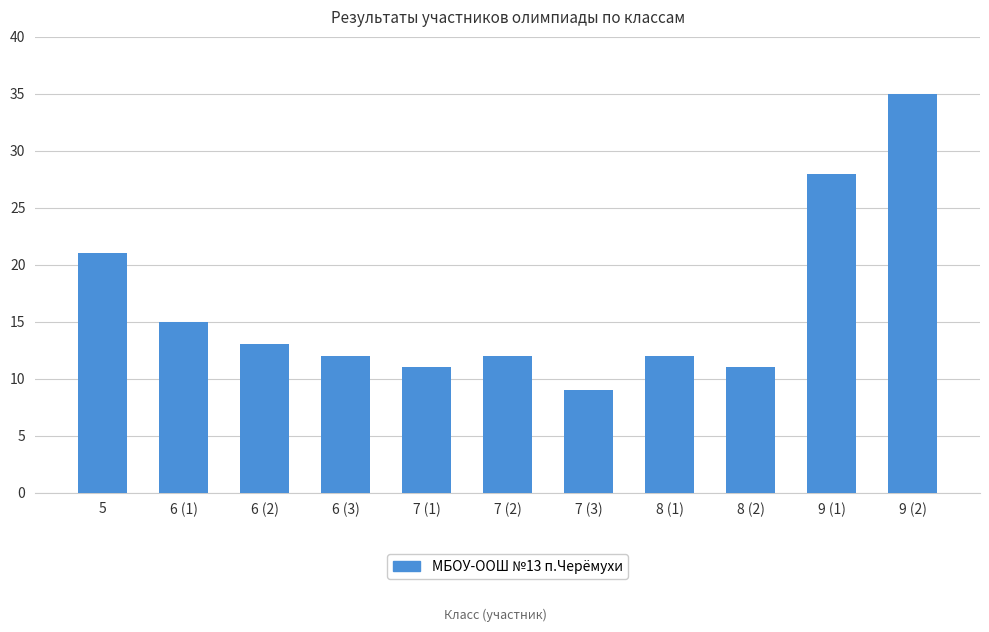

Reading left to right, what are all the values shown in this chart?

21	15	13	12	11	12	9	12	11	28	35